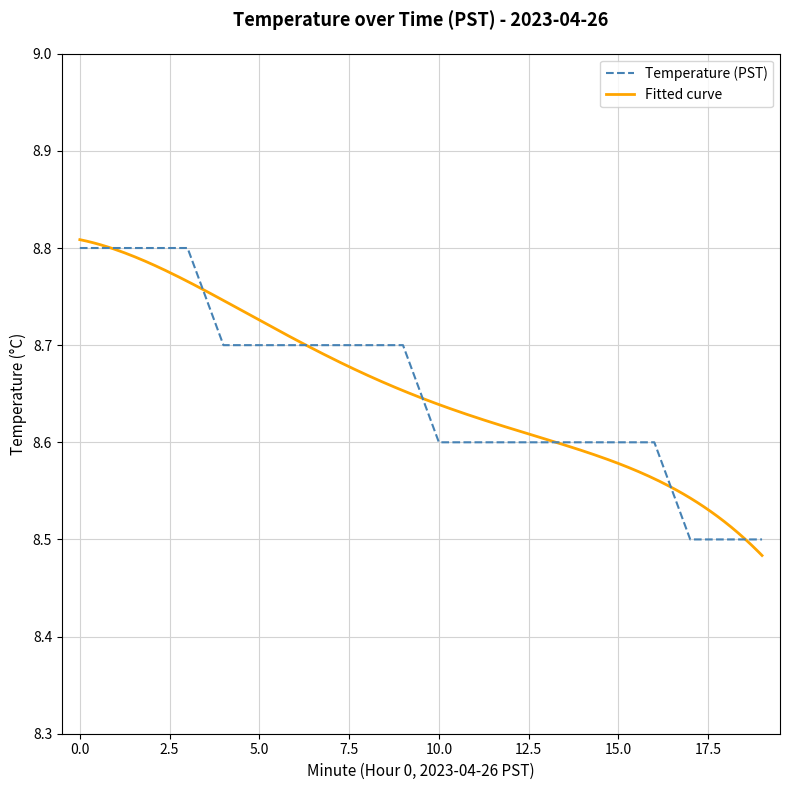

List the labels in order of value, largest first.

0, 1, 2, 3, 4, 5, 6, 7, 8, 9, 10, 11, 12, 13, 14, 15, 16, 17, 18, 19